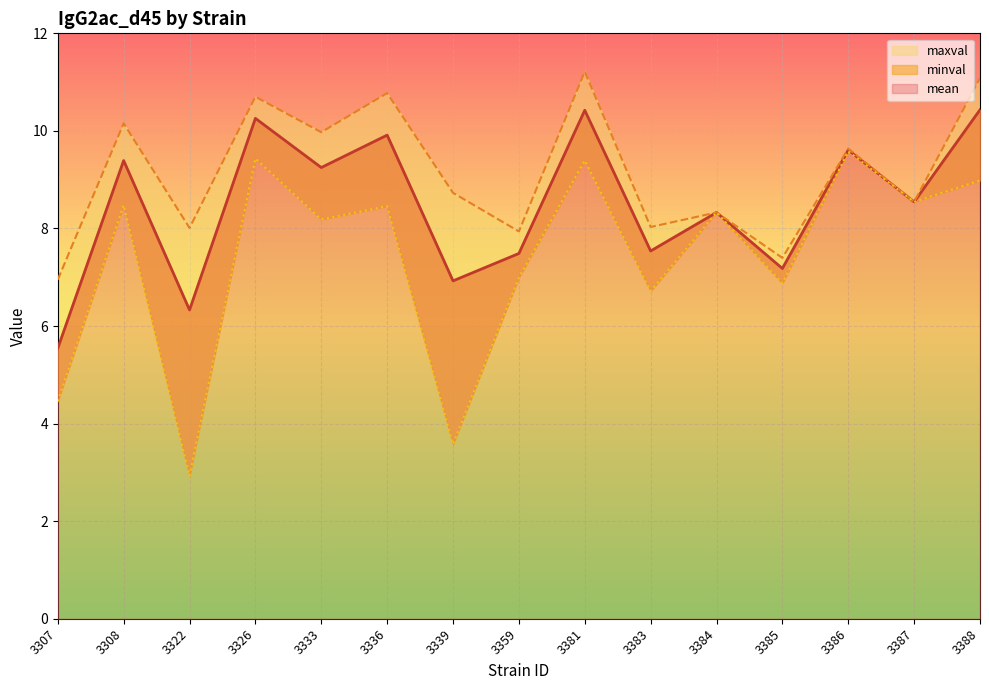

Where does the mean series first go above 8?

3308